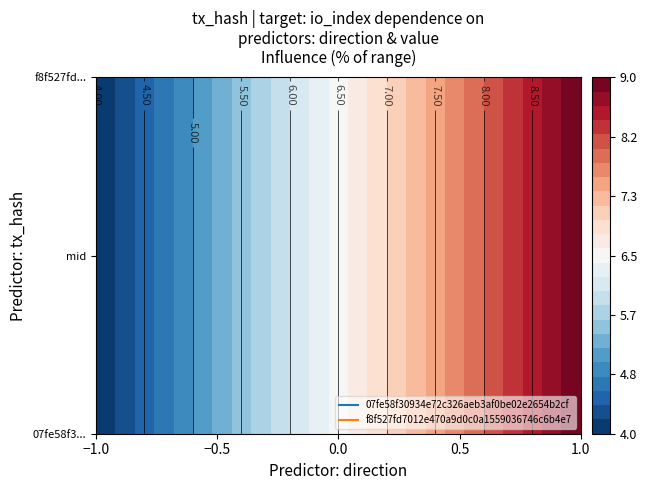

Rank the series by their average value, from lowest to highest.

07fe58f30934e72c326aeb3af0be02e2654b2cf, f8f527fd7012e470a9d0c0a1559036746c6b4e7